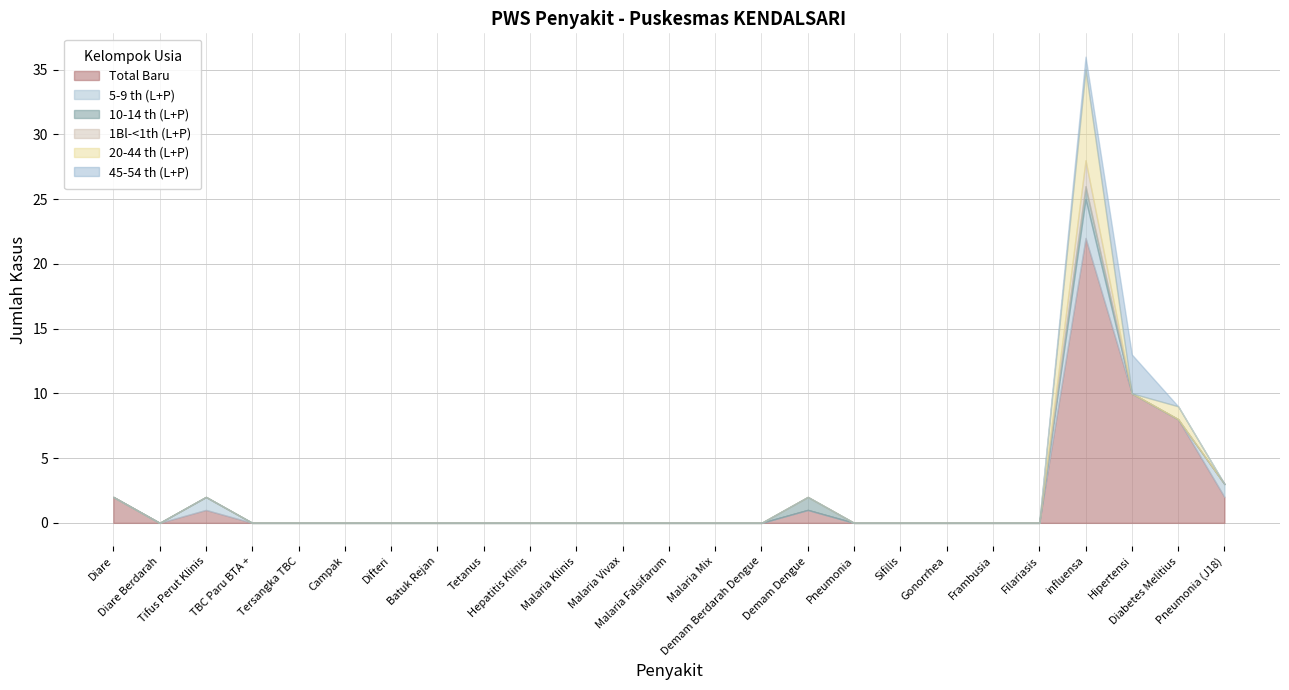

Which series has the largest total across all categories?

Total Baru